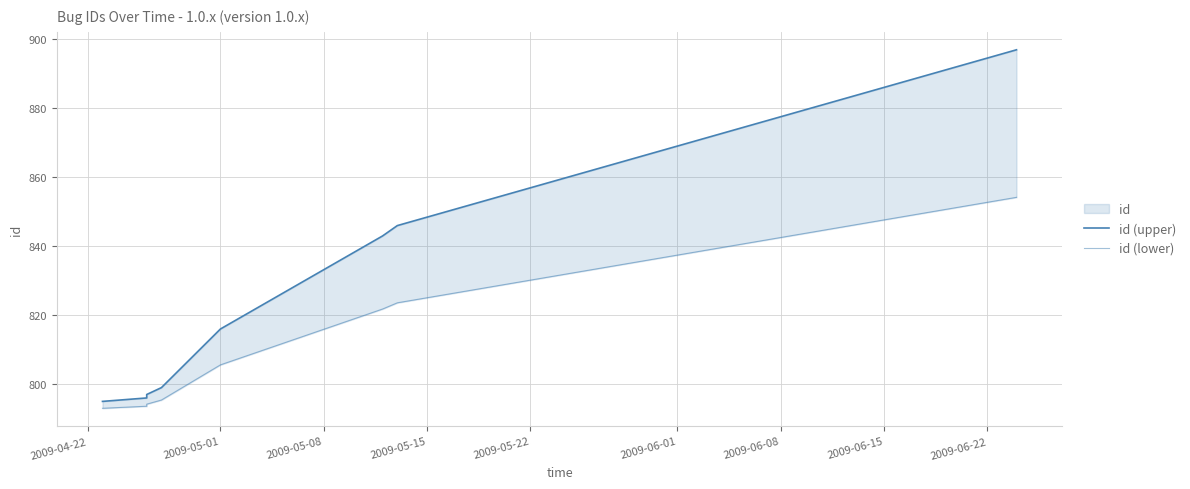

The value of id (lower) at 2009-06-08 is 1332.1. True or false?

False